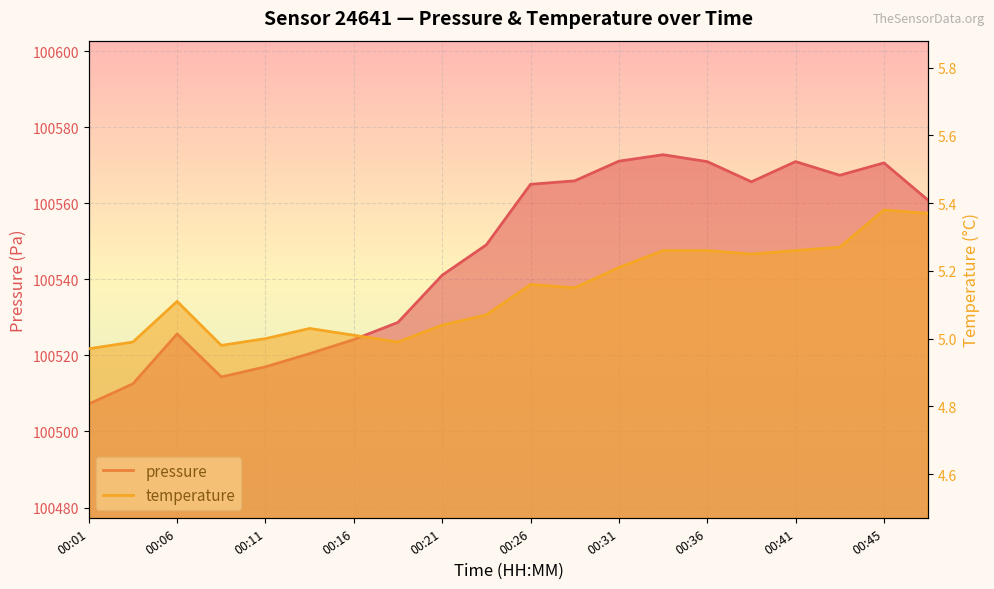

Where does the pressure series first go above 100560?

00:26